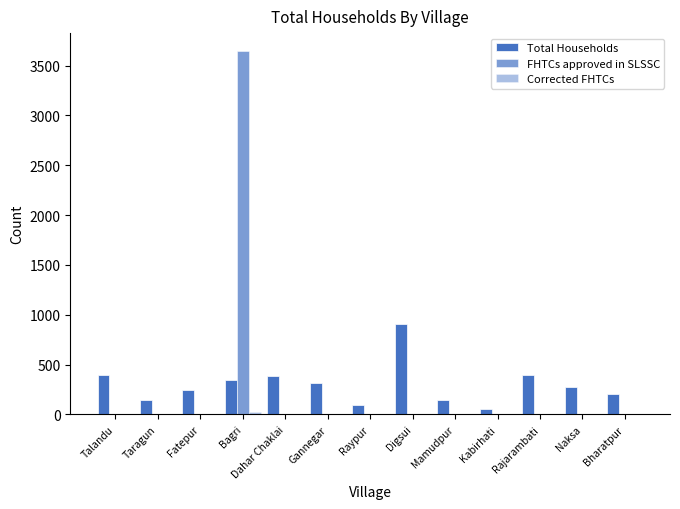

Count the number of data series in this chart.

3